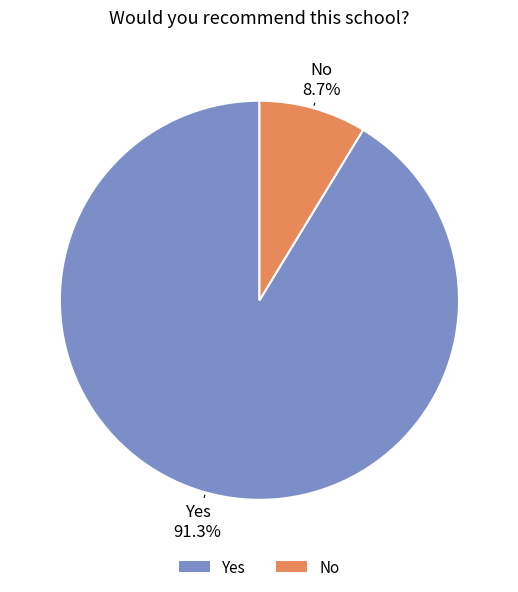

To the nearest percent, what is the difference between the Yes and No slice percentages?

83%